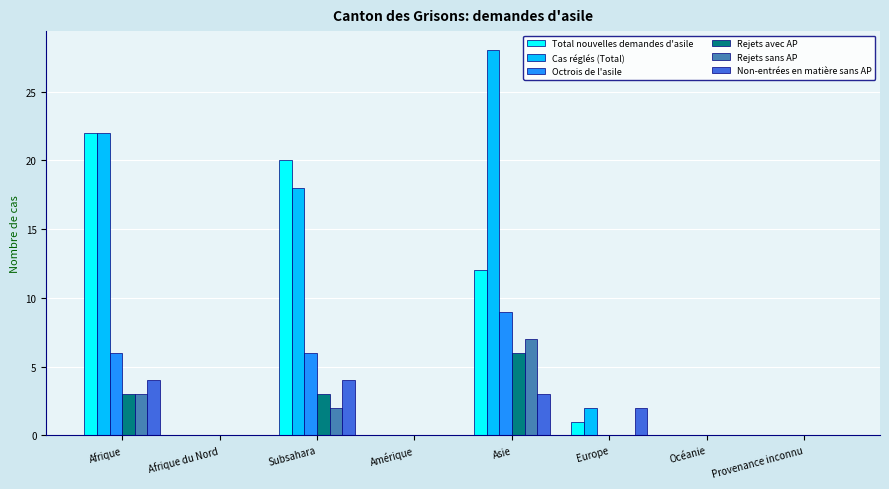

Reading left to right, what are all the values shown in this chart?

Total nouvelles demandes d'asile: 22	0	20	0	12	1	0	0
Cas réglés (Total): 22	0	18	0	28	2	0	0
Octrois de l'asile: 6	0	6	0	9	0	0	0
Rejets avec AP: 3	0	3	0	6	0	0	0
Rejets sans AP: 3	0	2	0	7	0	0	0
Non-entrées en matière sans AP: 4	0	4	0	3	2	0	0